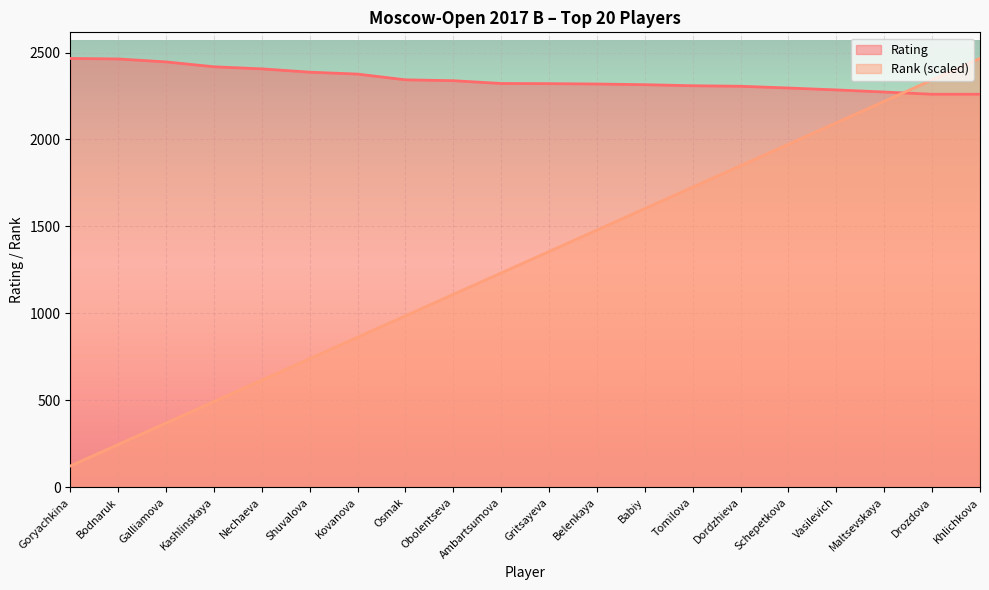

True or false: Rating and Rank cross at least once.

True